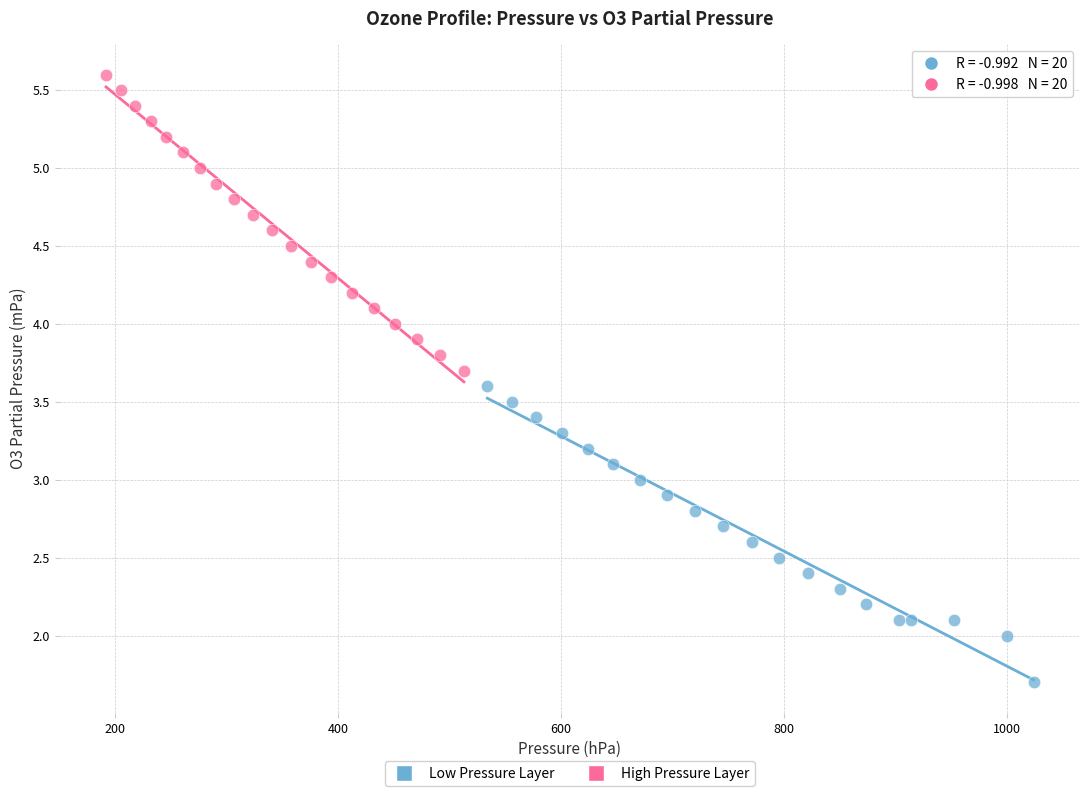

Which series reaches the maximum Y coordinate?

High Pressure Layer